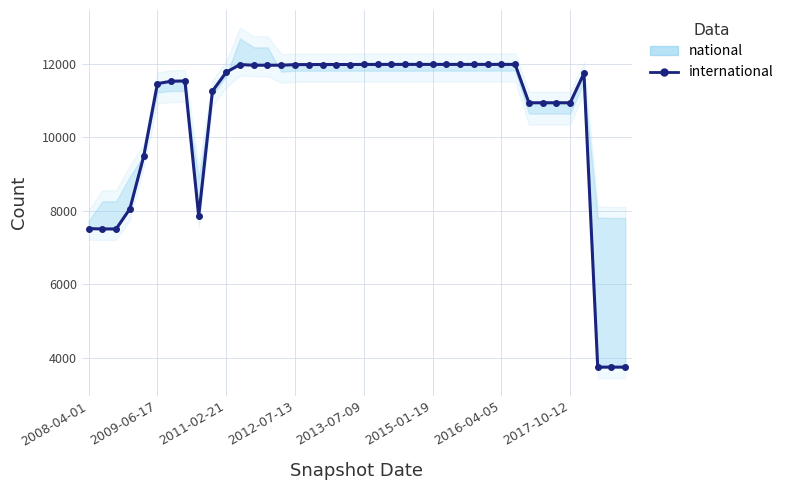

What is the ratio of the value at 2015-01-19 to the value at 18?

1.0